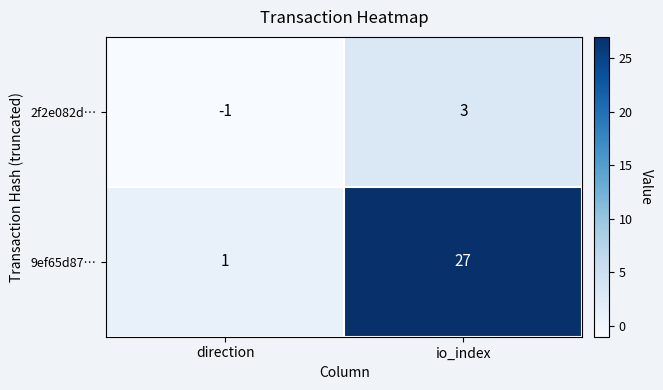

What is the spread (max minus min) of values at io_index?

24